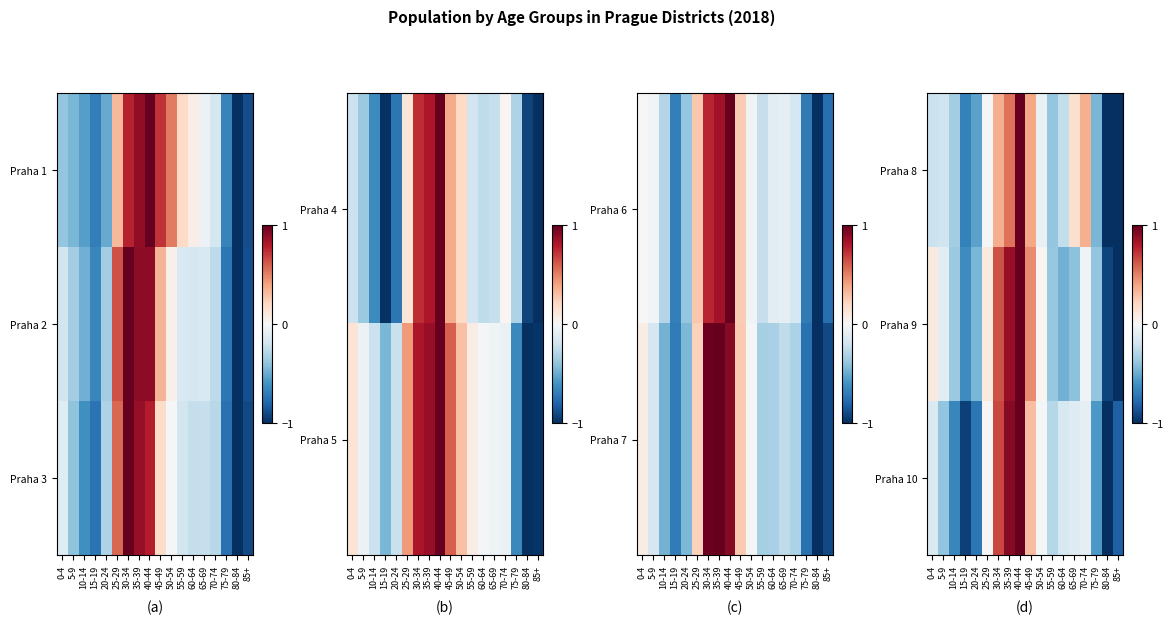

At which label does Praha 10 first exceed 0?

25-29